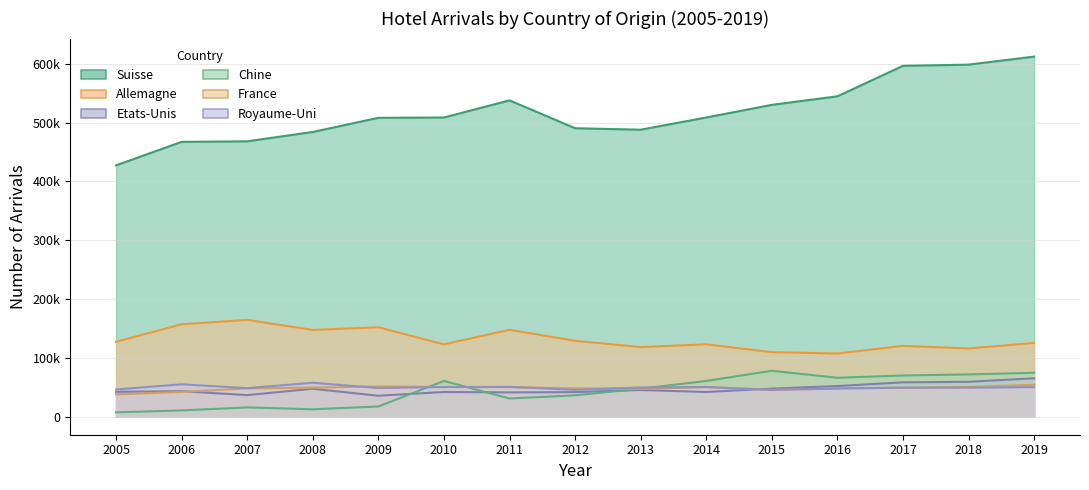

The Etats-Unis series shows 41351 at 2011. True or false?

True